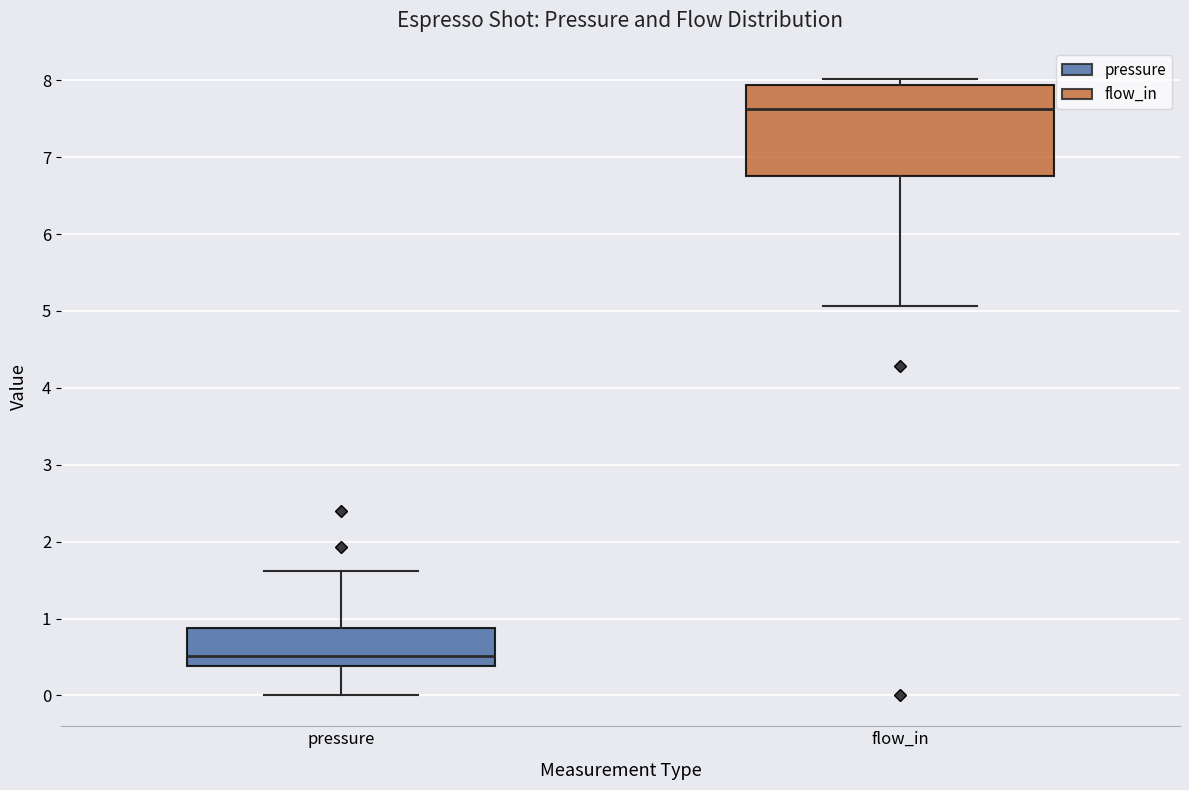

Reading left to right, transcribe this box plot: for each box, give where its median line is, the range the box spans, and where its two whiskers end, as read against the y-axis. The values are not printed on the chart, so give them approximately, as read against the axis.

pressure: median 0.5, box 0.4 to 0.9, whiskers 0.0 to 1.6
flow_in: median 7.6, box 6.8 to 7.9, whiskers 5.1 to 8.0